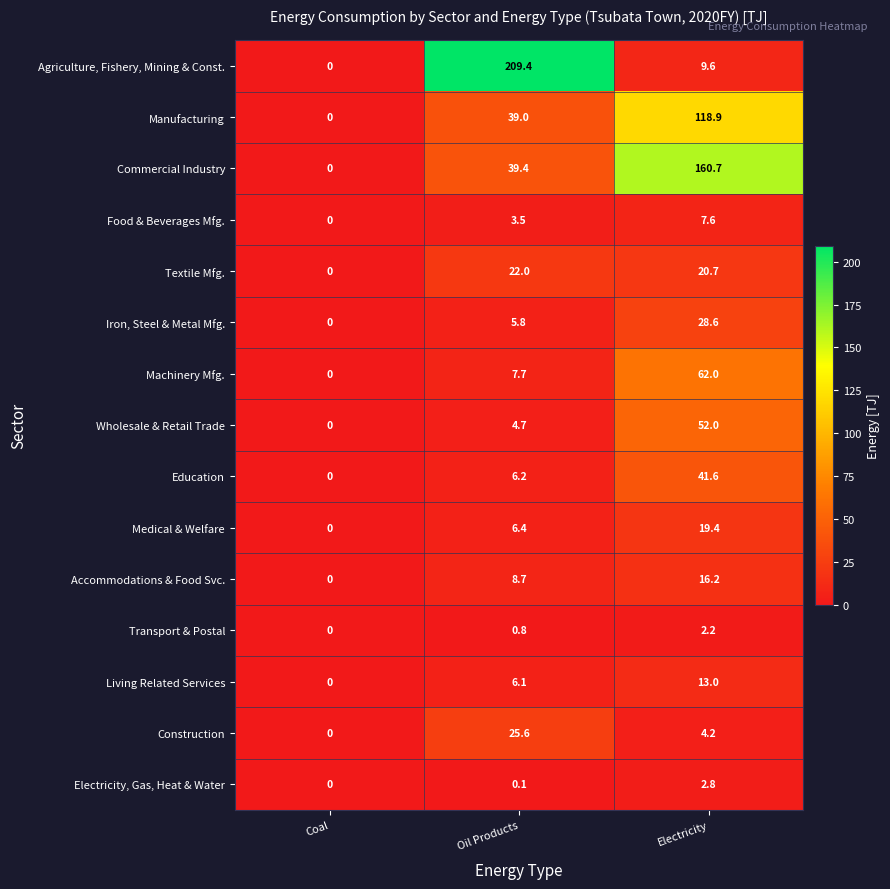

How many values in the Iron, Steel & Metal Mfg. series exceed 5?

2